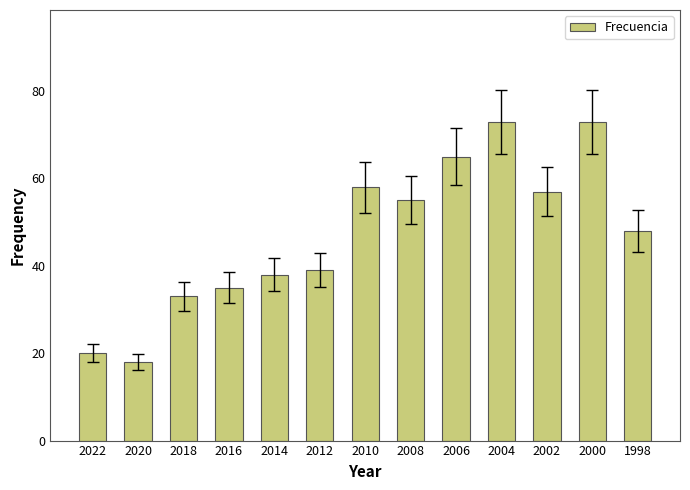

What is the value of the 2nd bar from the left?

18